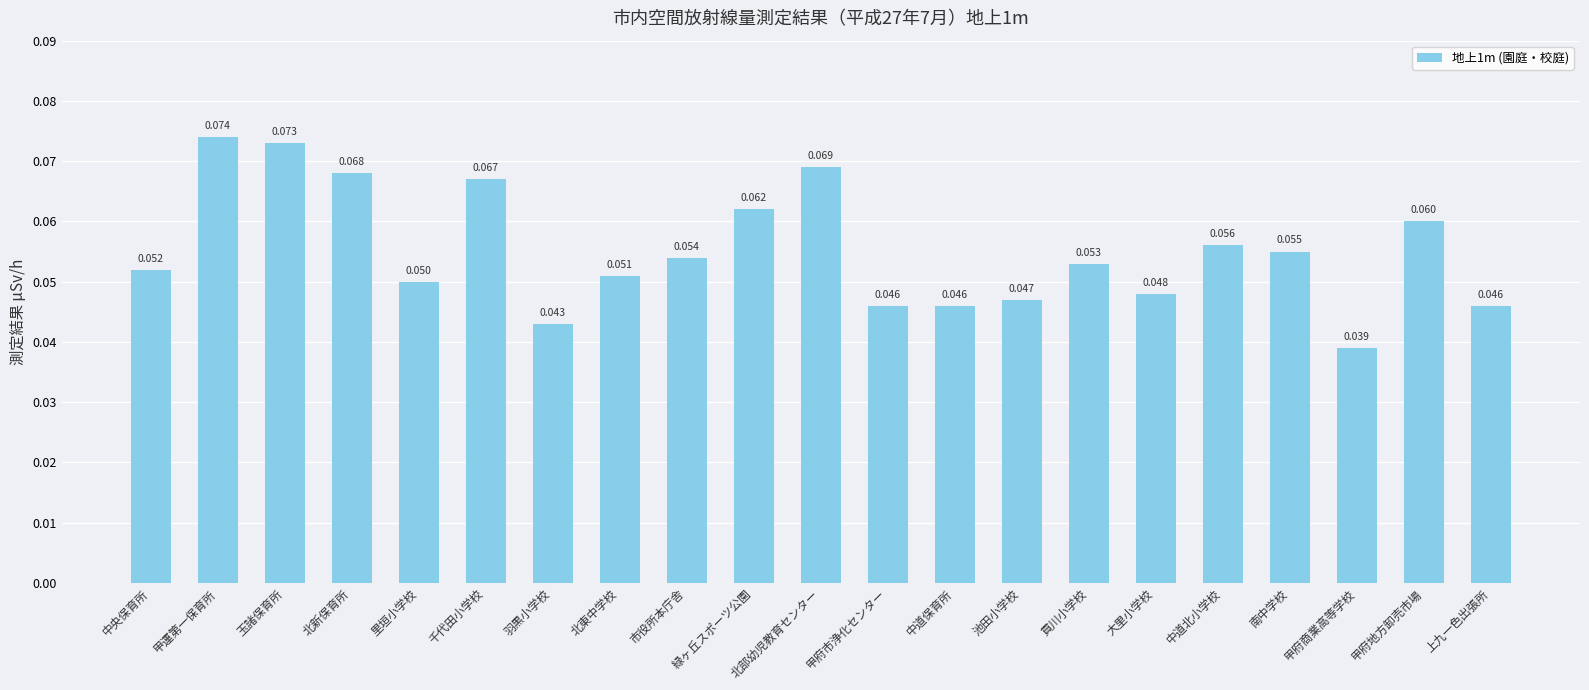

Which has a higher value, 甲府商業高等学校 or 北東中学校?

北東中学校